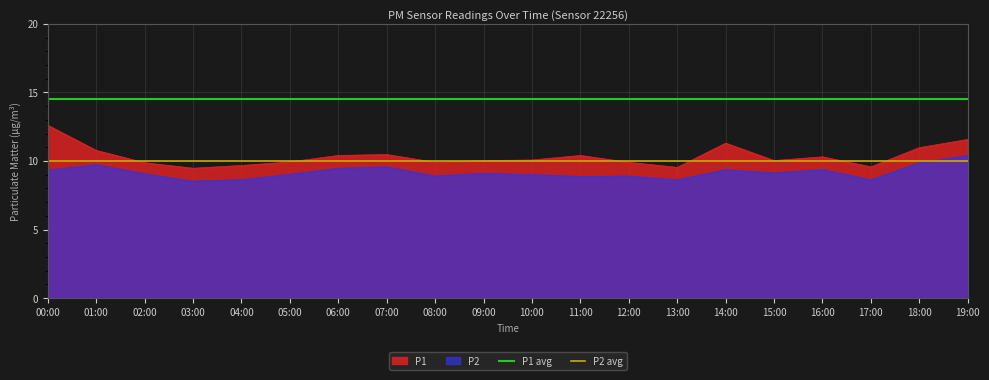

Is it true that P2 equals 9.9 at 18:00?

True